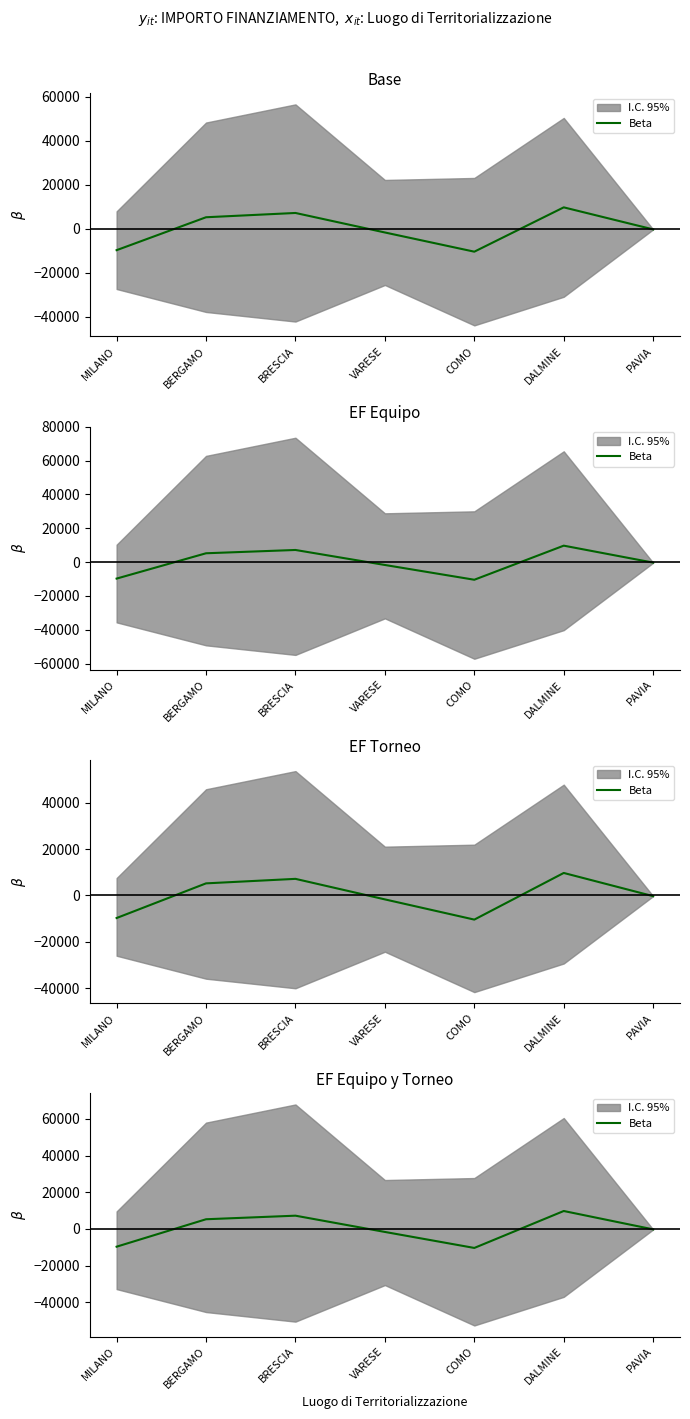

The value at VARESE is -1690.6. True or false?

True